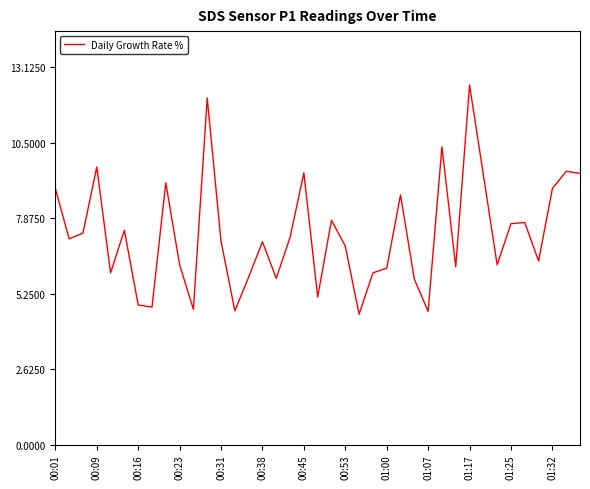

What is the smallest value displayed?

4.5